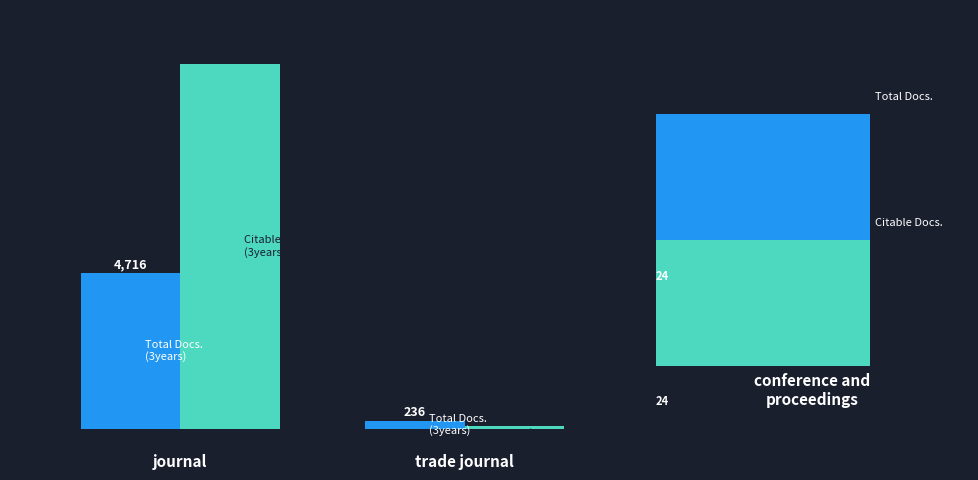

What is the value of the Citable Docs. (3years) bar at the 2nd from the left?

72